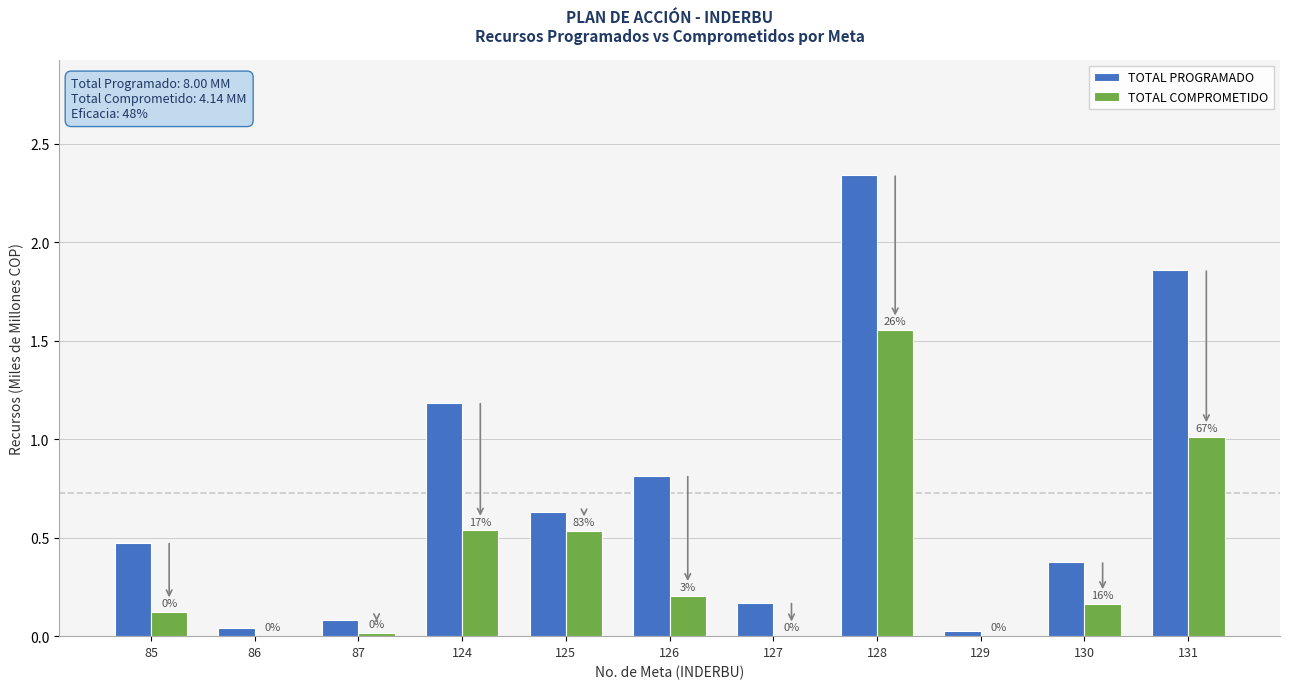

The value of TOTAL COMPROMETIDO at 128 is 2.5. True or false?

False